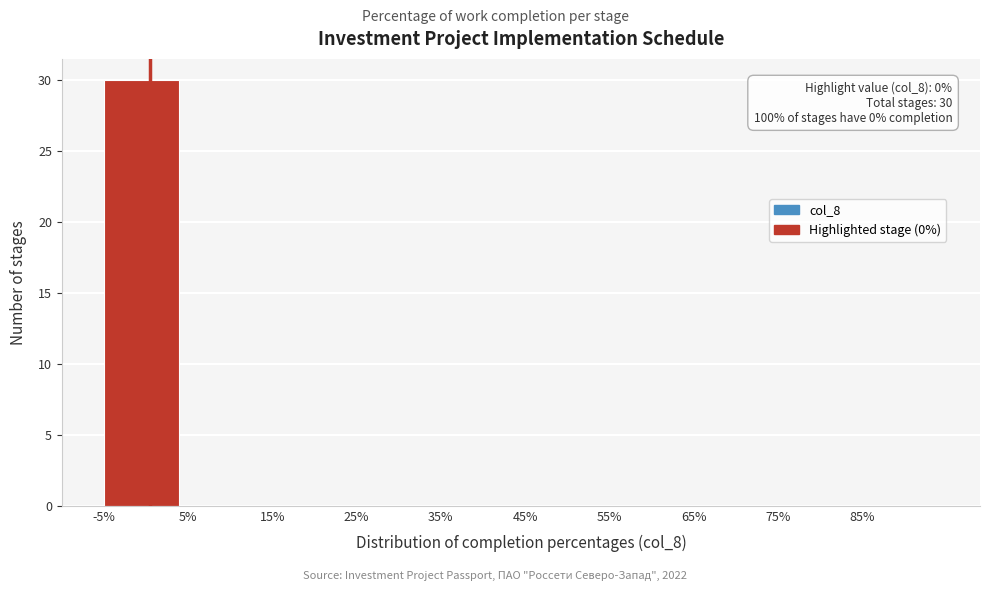

Over which range of the x-axis is the bar tallest?

-5 to 5